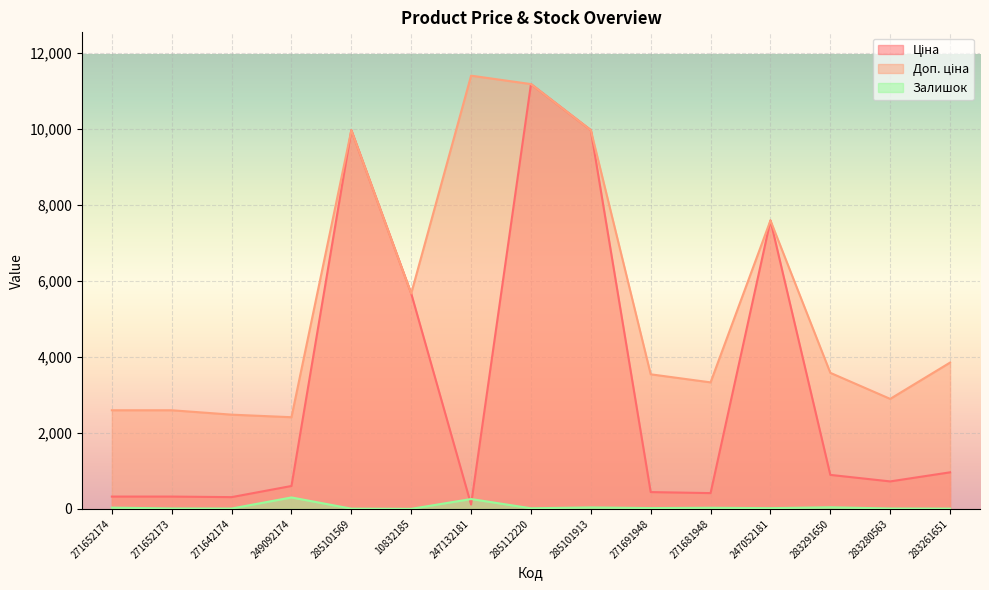

True or false: Ціна has more than 2 interior local peaks.

True